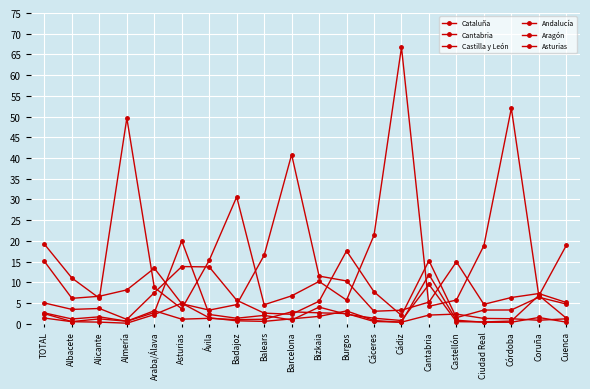

Count the number of categories in the chart.

20